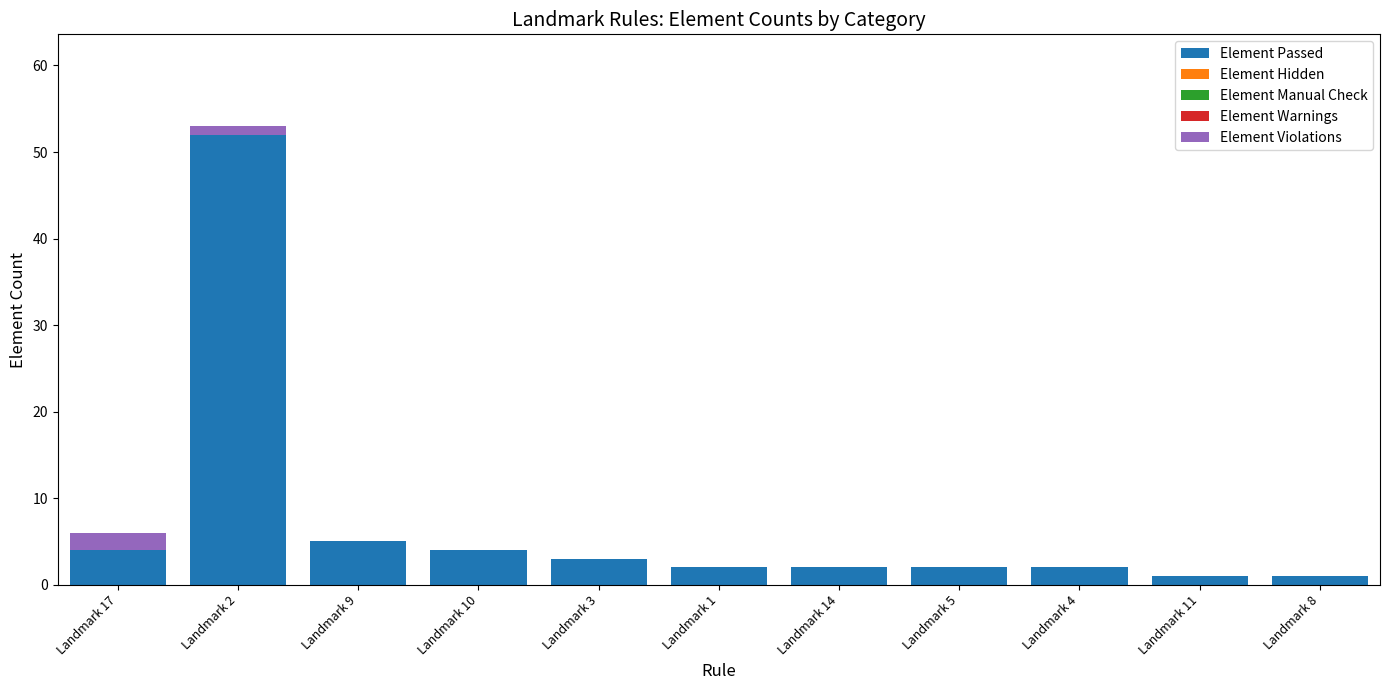

Does the chart contain stacked bars?

Yes